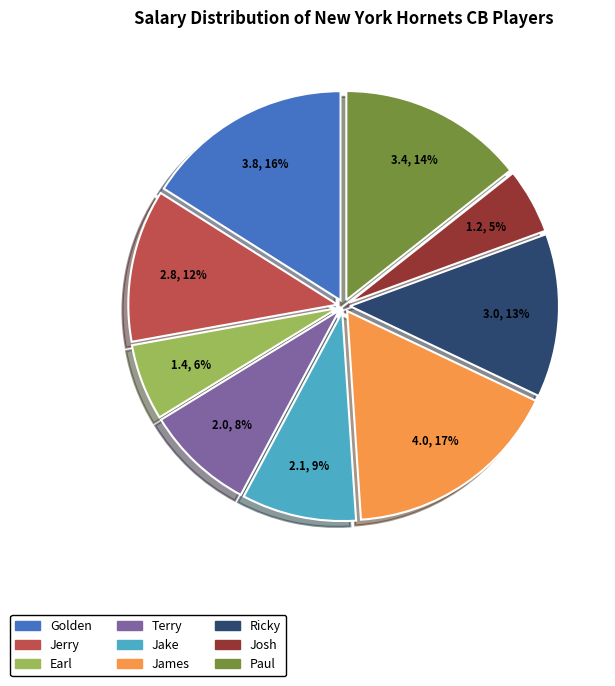

To the nearest percent, what percentage of the pie is Earl?

6%